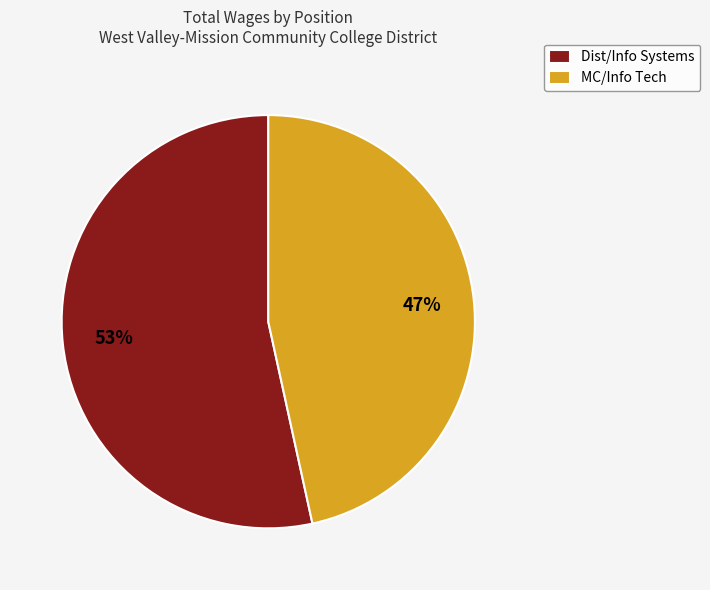

Combined, do Dist/Info Systems and MC/Info Tech account for over 50%?

Yes